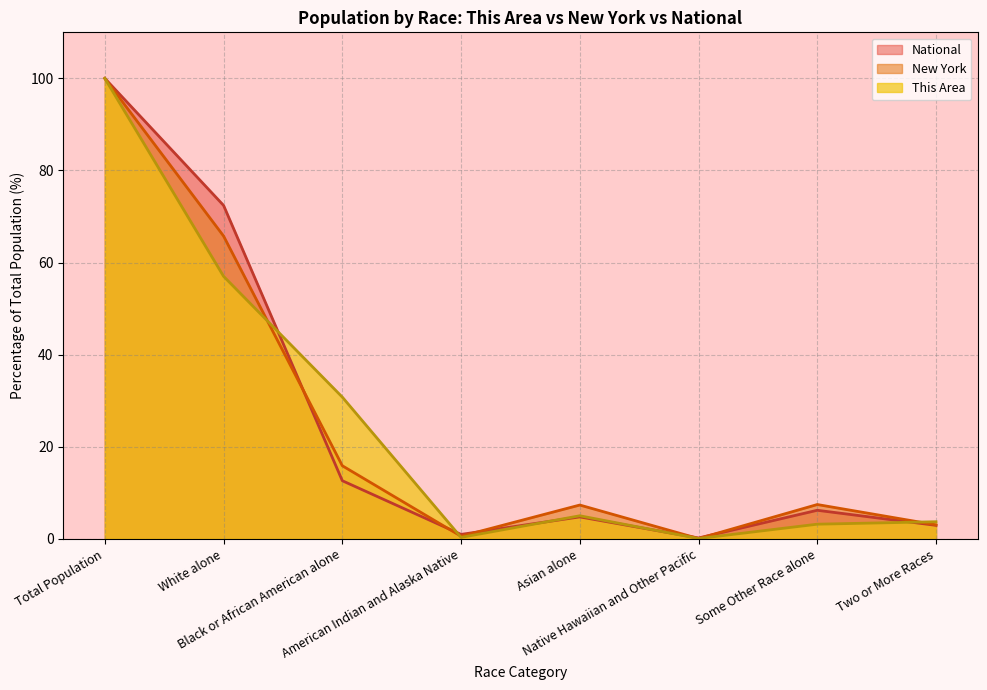

How many data points does each series have?

8